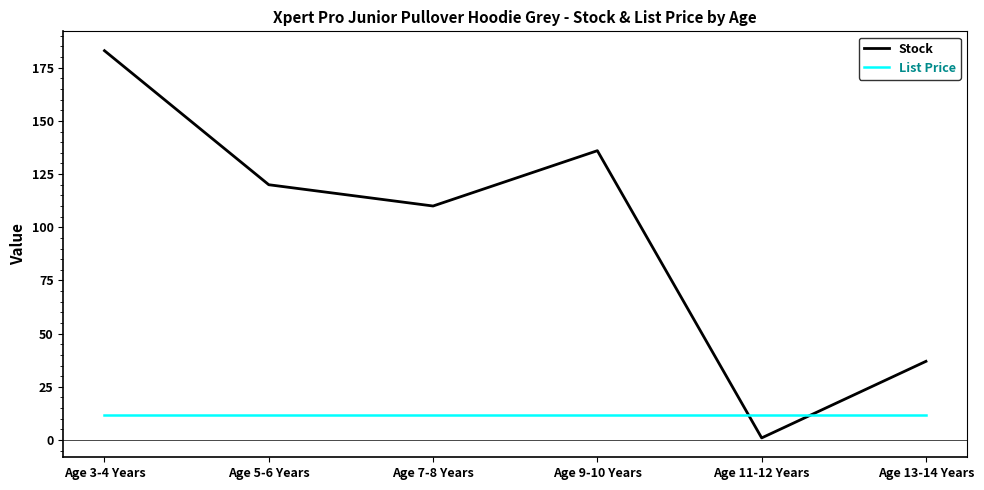

What is the greatest value displayed?

183.0